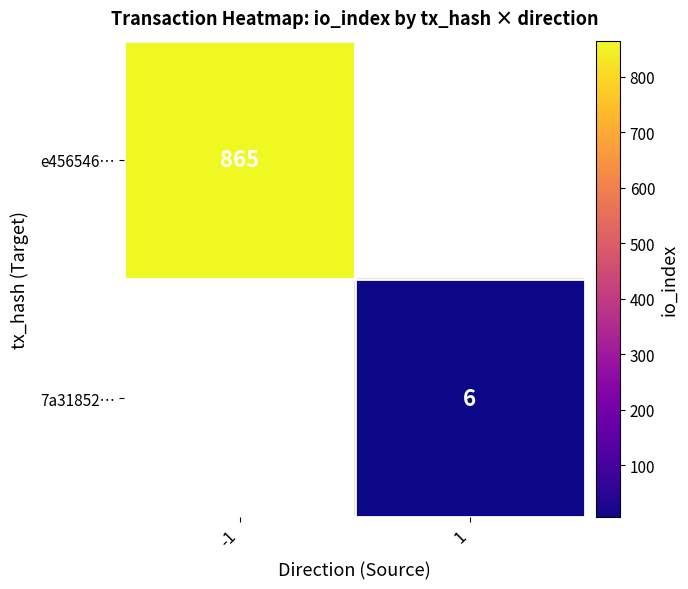

Is the value of e456546… at -1 greater than the value of 7a31852… at 1?

Yes